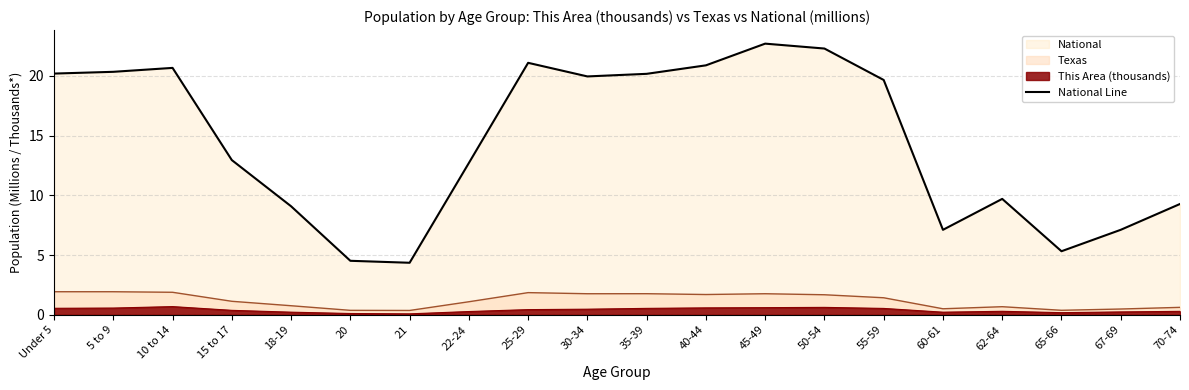

How many data points does each series have?

20